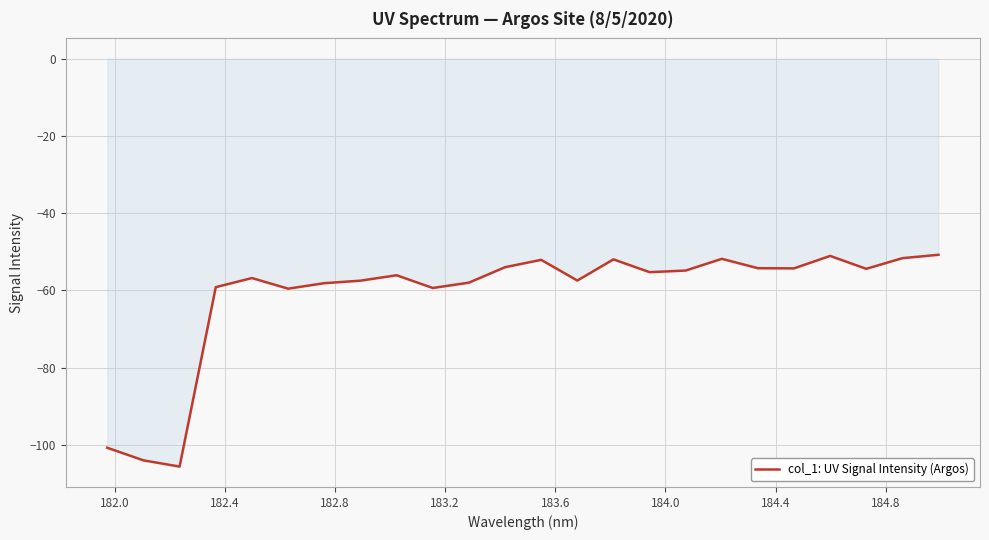

What is the difference between the maximum and minimum values?

54.9